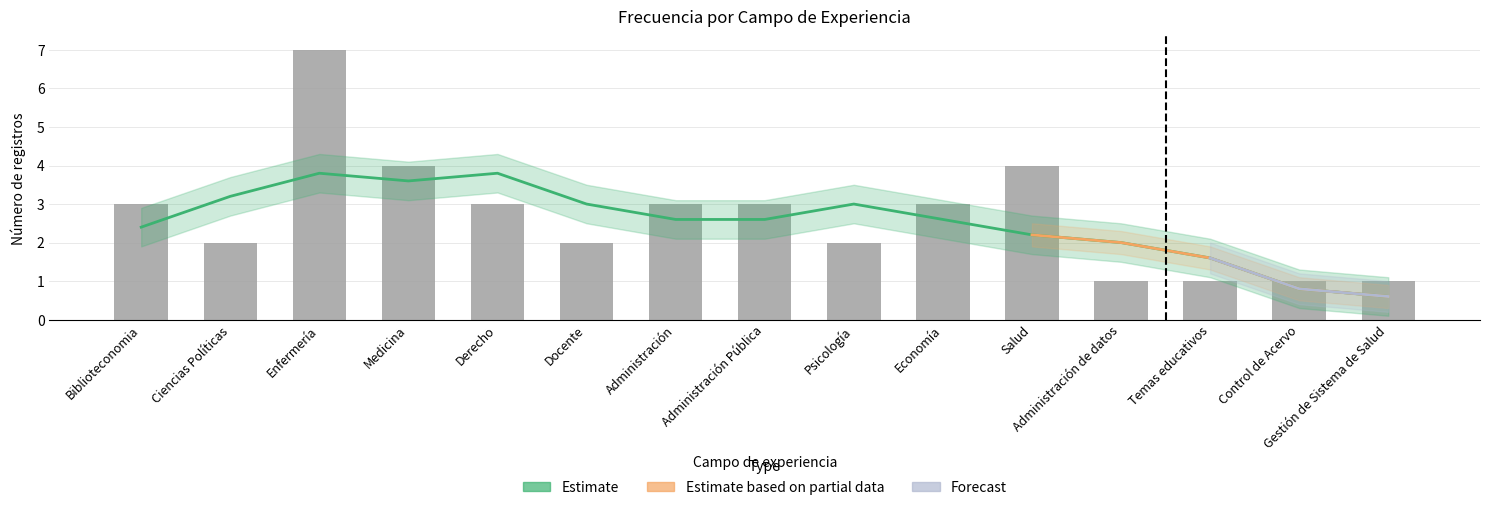

The value at Control de Acervo is 1. True or false?

False